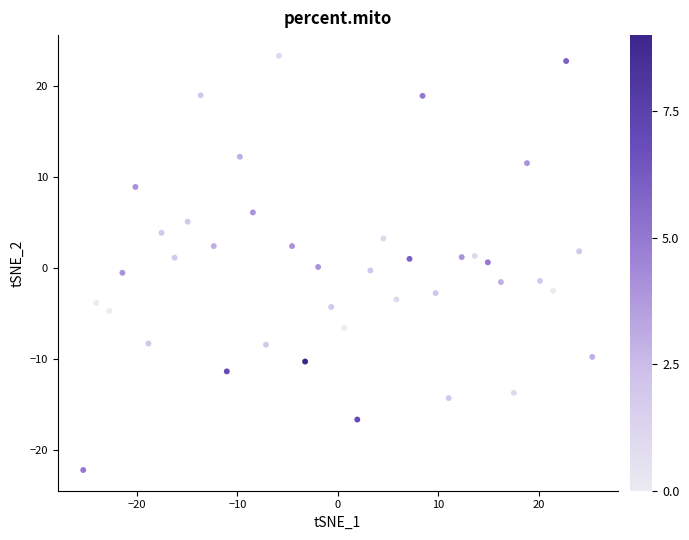

What is the range of X values (max minus min)?

50.7